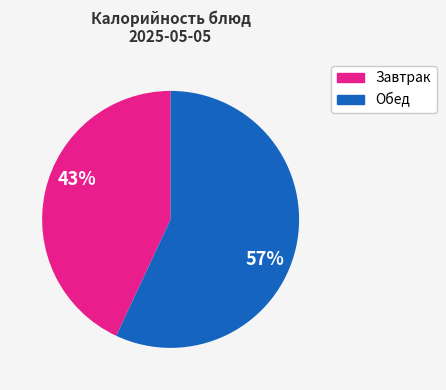

Does any single category account for the majority?

Yes